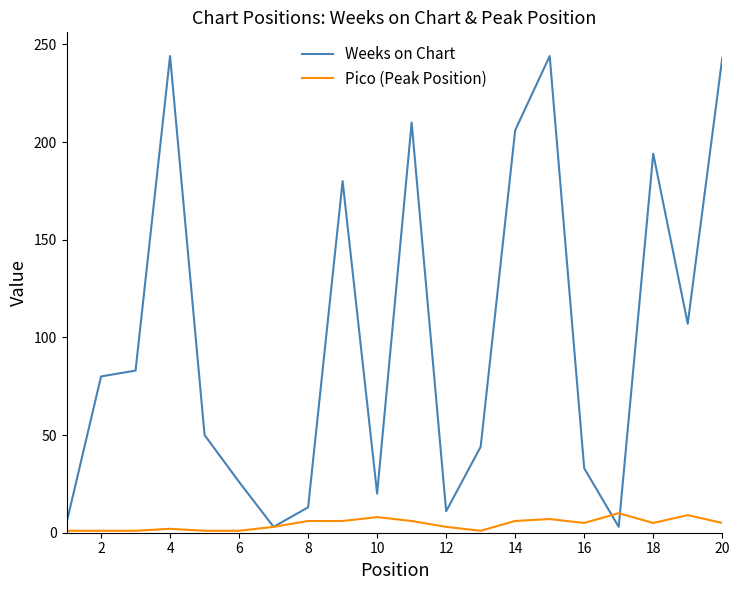

Which series has the largest range (max minus min)?

Weeks on Chart